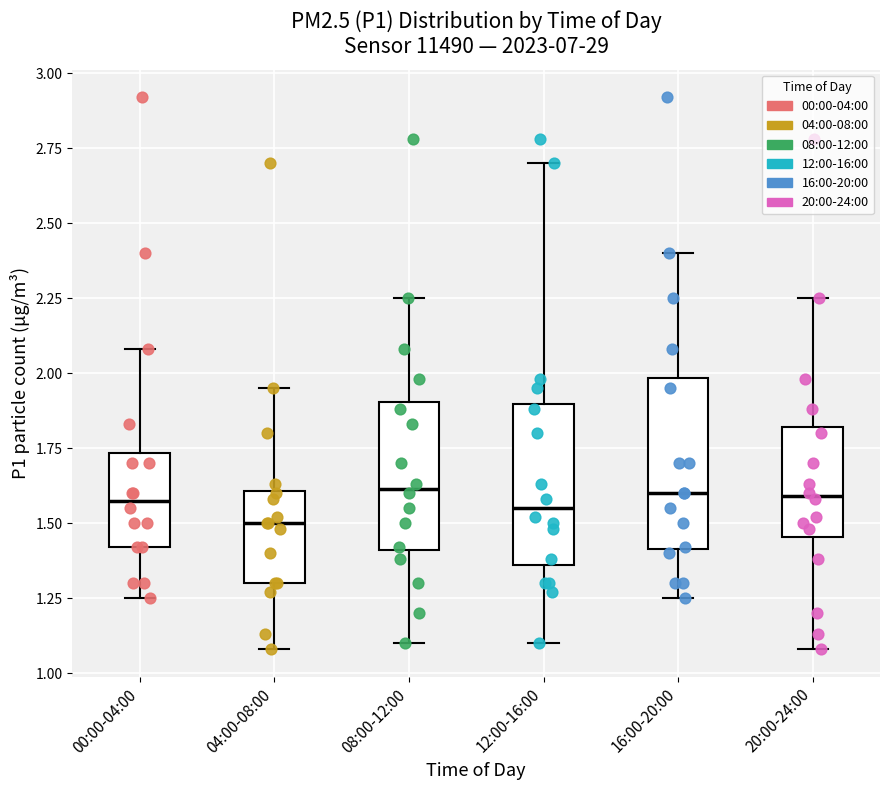

Reading left to right, read every box against the y-axis: the position of its median line, the range the box covers, and the ends of its whiskers. The values are not printed on the chart, so give them approximately, as read against the axis.

00:00-04:00: median 1.60, box 1.40 to 1.75, whiskers 1.25 to 2.10
04:00-08:00: median 1.50, box 1.30 to 1.60, whiskers 1.10 to 1.95
08:00-12:00: median 1.60, box 1.40 to 1.90, whiskers 1.10 to 2.25
12:00-16:00: median 1.55, box 1.35 to 1.90, whiskers 1.10 to 2.70
16:00-20:00: median 1.60, box 1.40 to 2.00, whiskers 1.25 to 2.40
20:00-24:00: median 1.60, box 1.45 to 1.80, whiskers 1.10 to 2.25